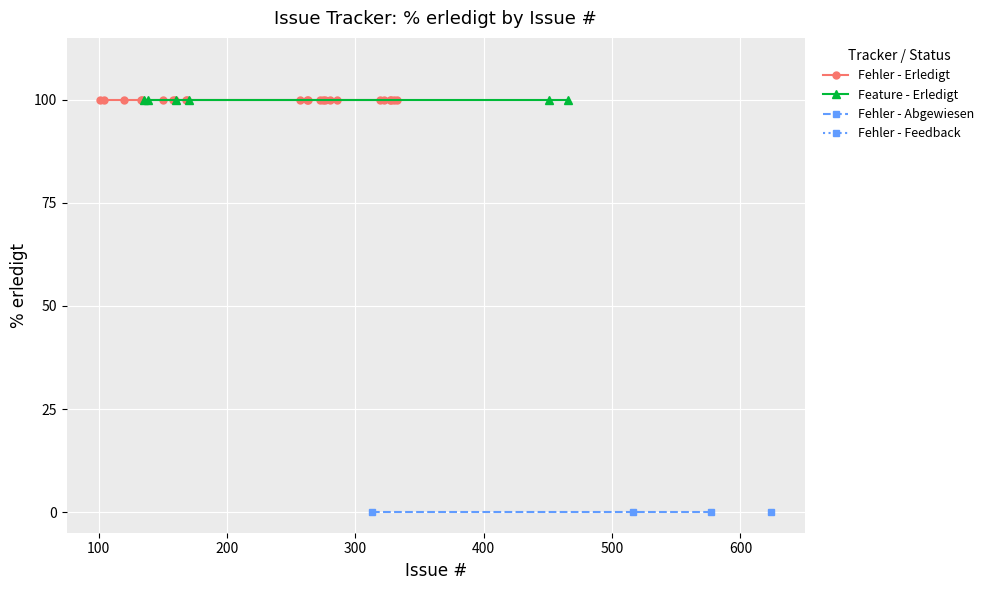

True or false: Feature and Abgewiesen cross at least once.

False